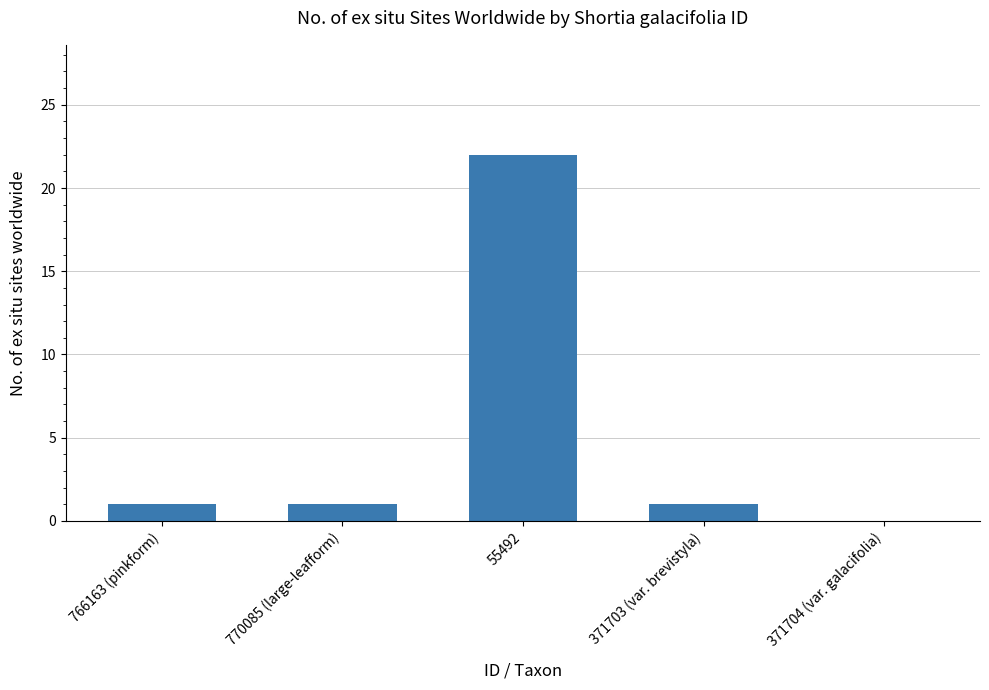

True or false: the data shows 0 at 766163 (pinkform).

False